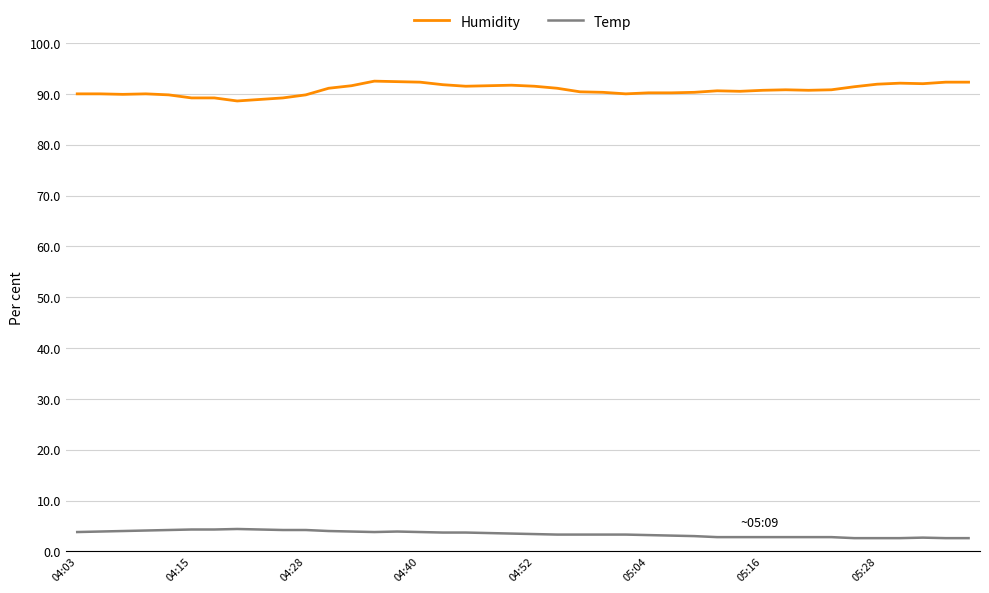

What is the maximum value for Humidity?

92.5